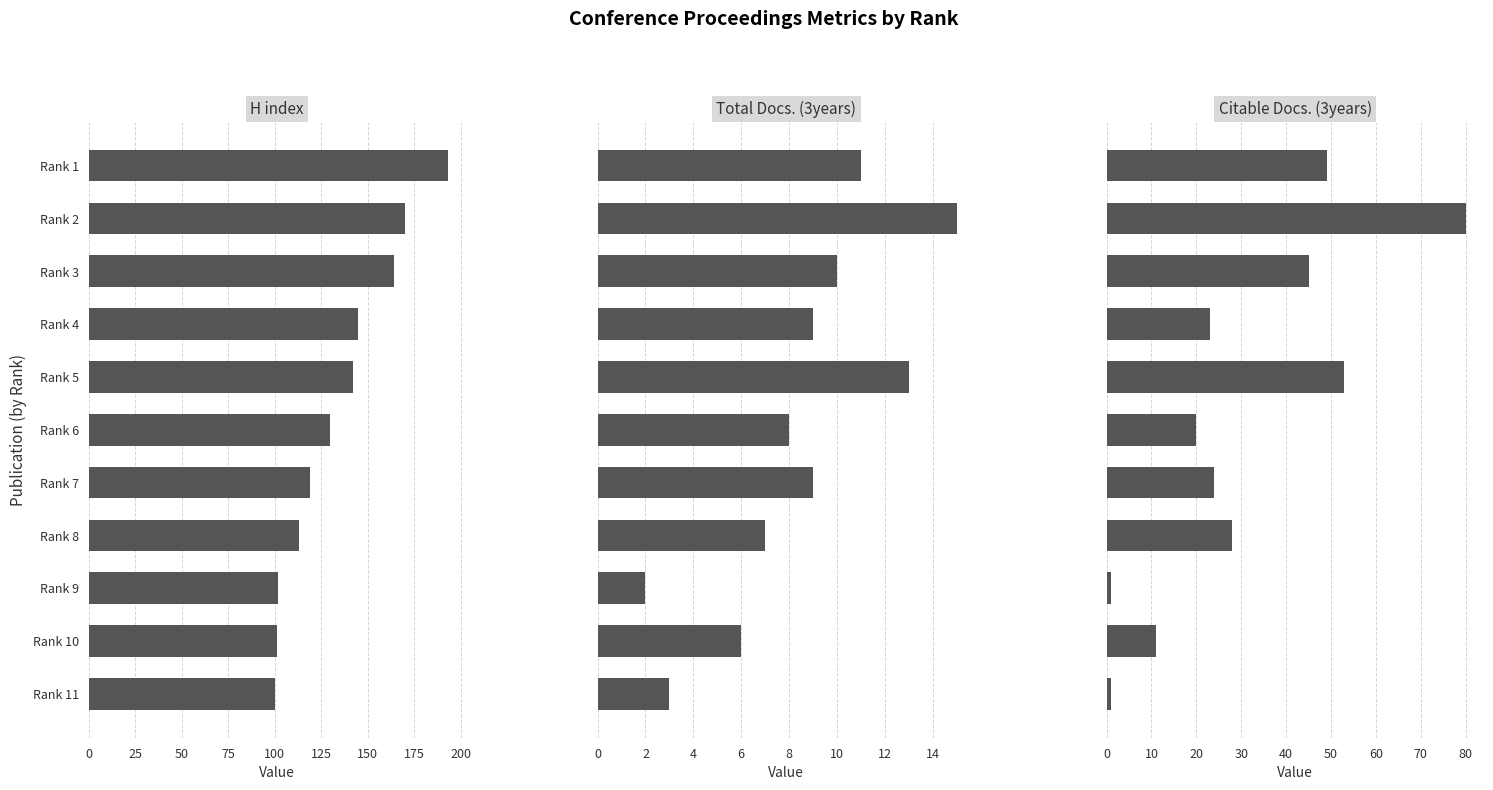

Which series changed the most between Rank 7 and Rank 10?

H index